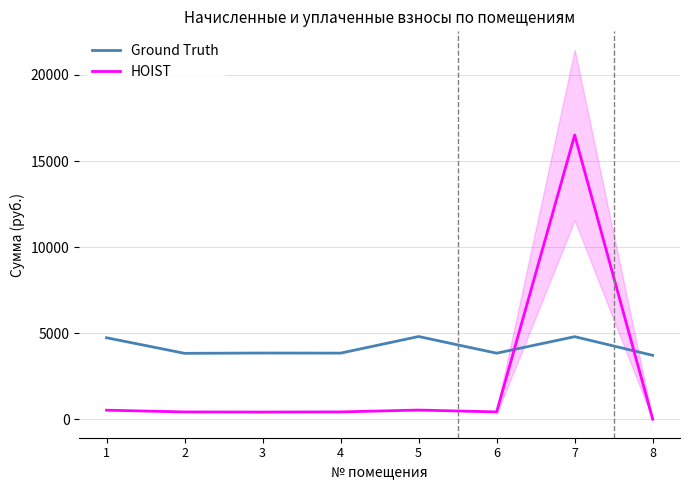

What is the value of the HOIST point at the 2nd from the left?

425.4